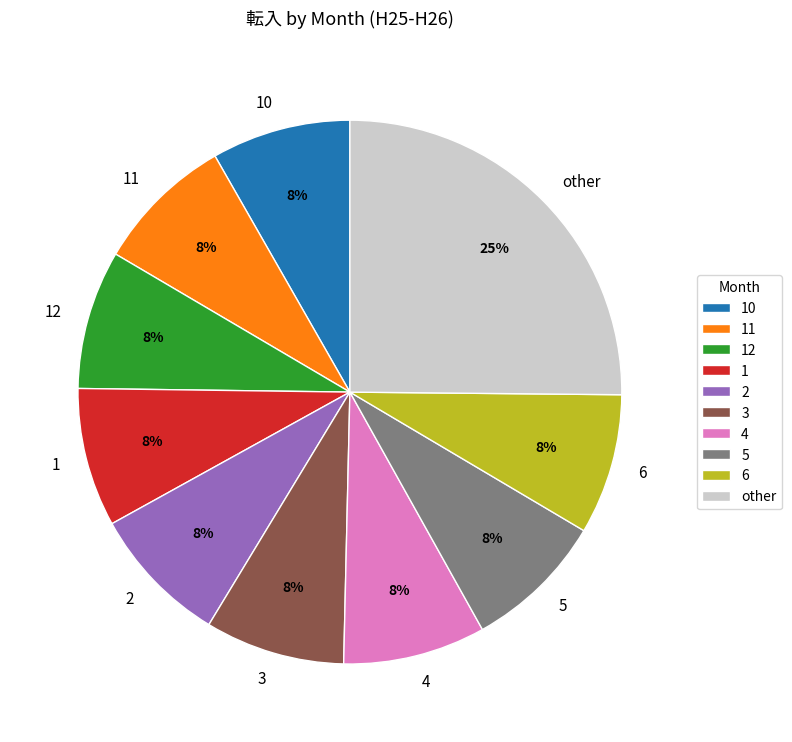

What percentage is the 11 slice, to the nearest percent?

8%